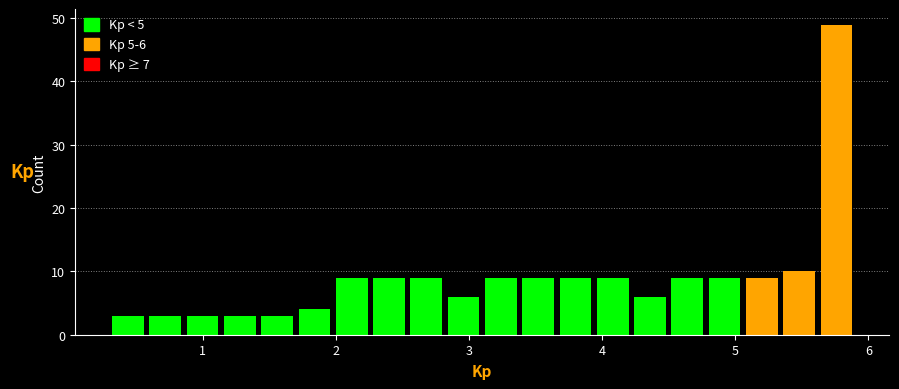

Around what value on the x-axis is the tallest bar? Give the approximate position of its centre, as read against the axis.

5.8